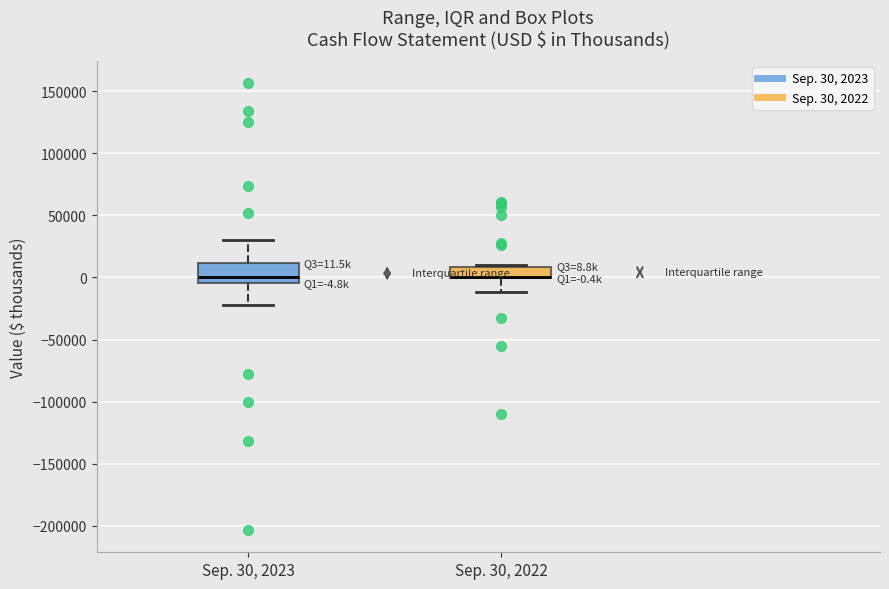

Comparing the boxes themselves (not the whiskers), which one is the tallest?

Sep. 30, 2023